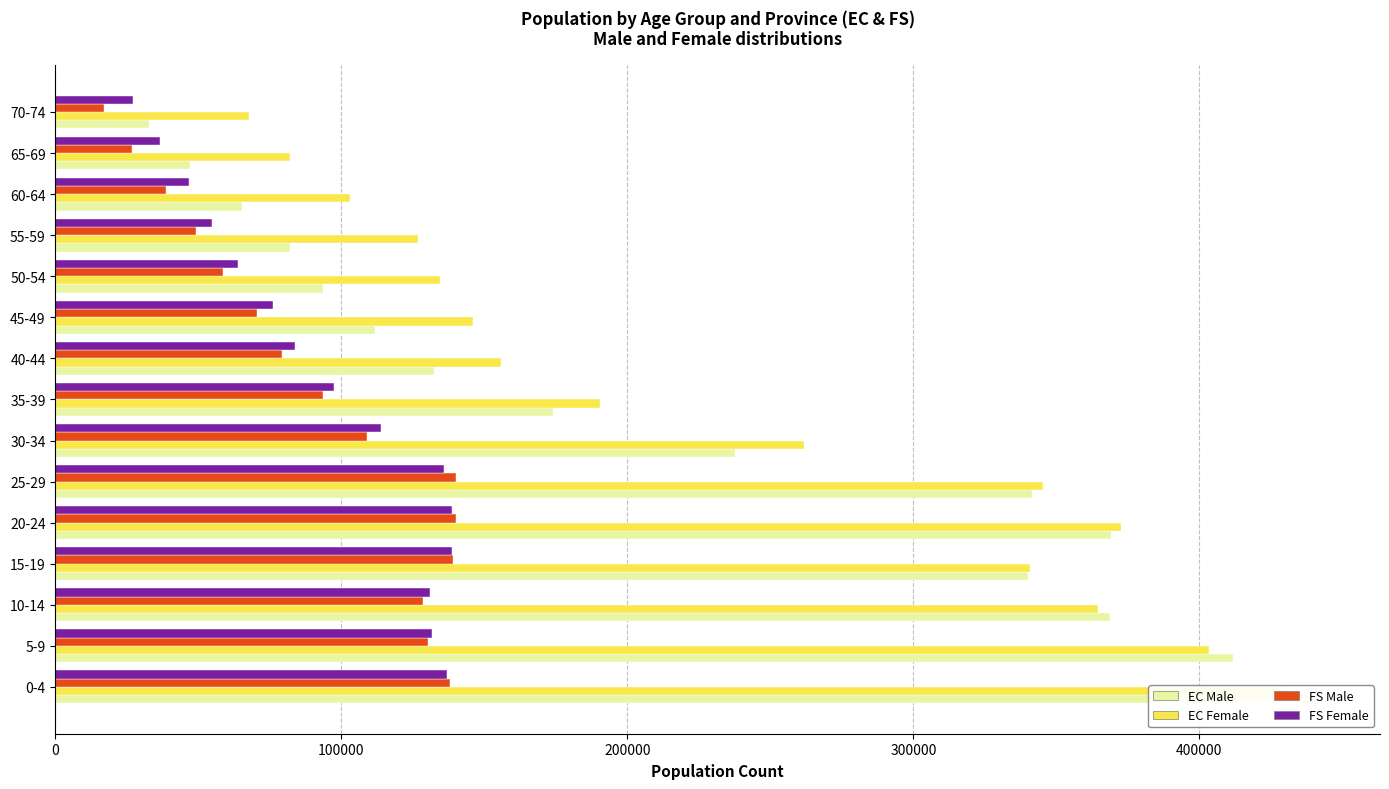

Read the EC Female value at 30-34.

261911.6